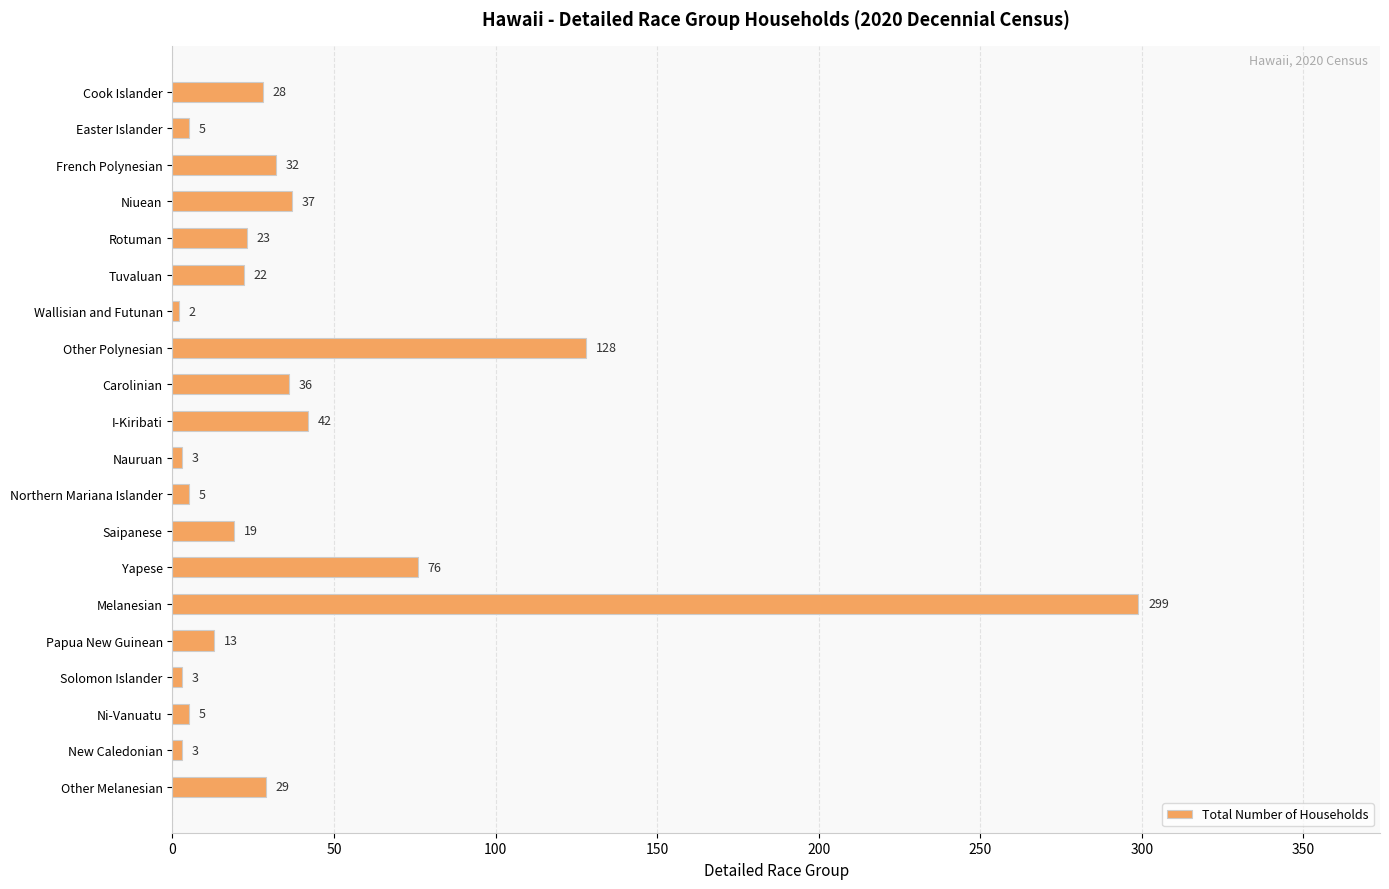

Which label corresponds to the largest value in the chart?

Melanesian